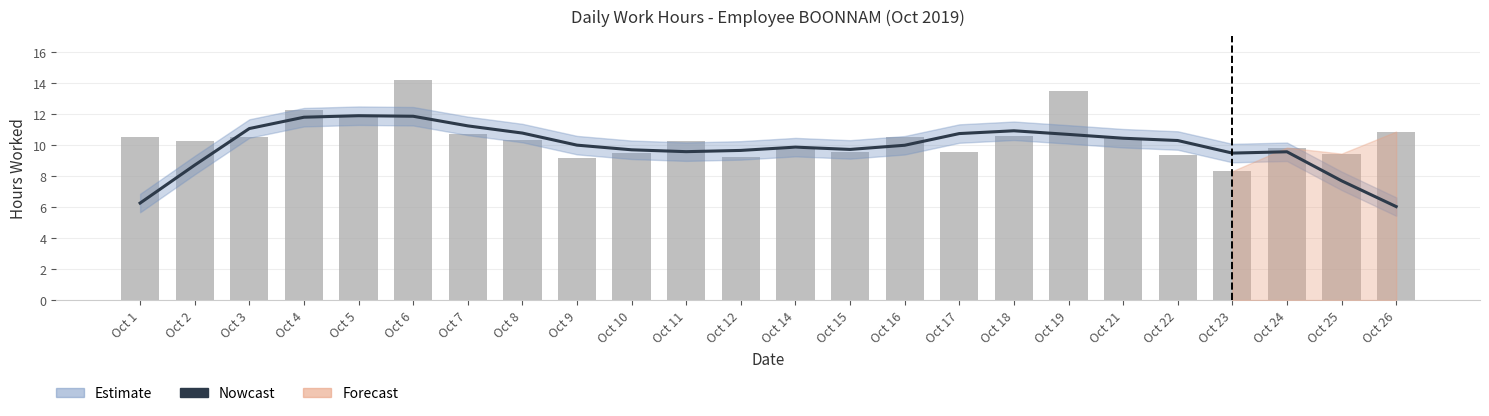

Read the Nowcast value at Oct 3.

11.1